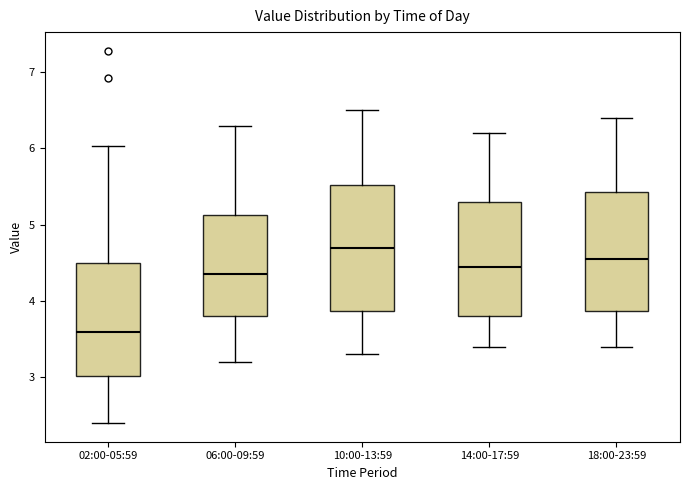

Which box has the lowest median line?

02:00-05:59